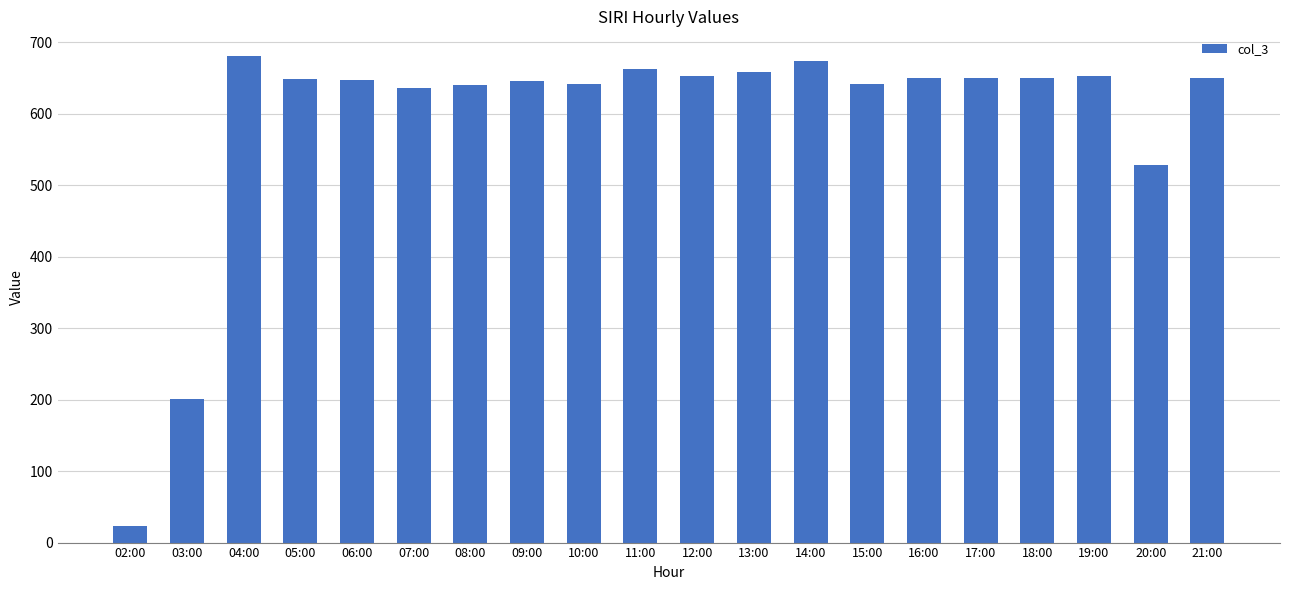

Which category has the highest value across all series?

04:00